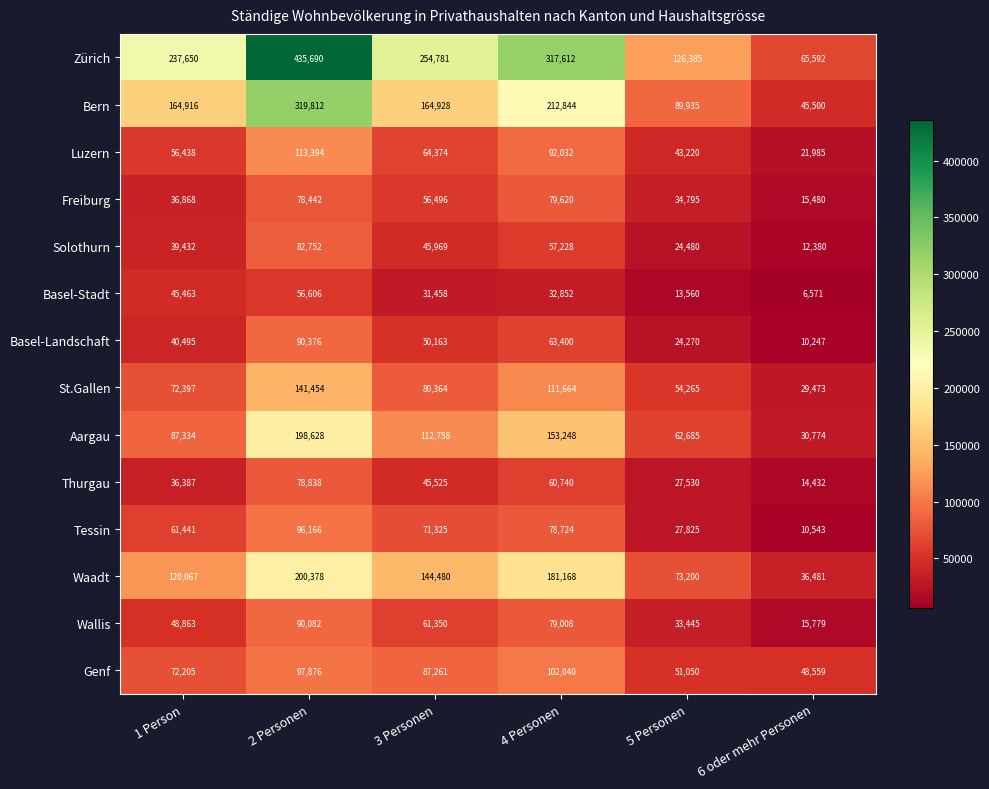

What is the minimum value shown in the chart?

6571